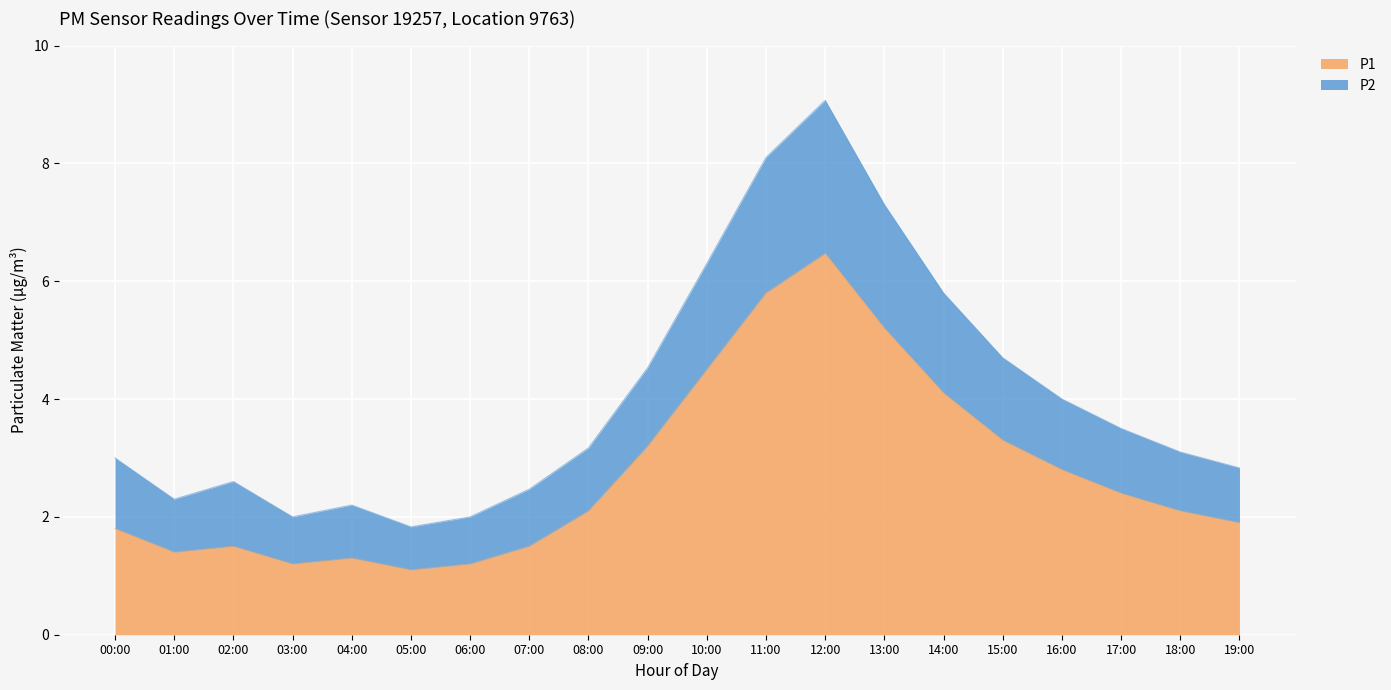

What is the sum of all P1 values?

54.9